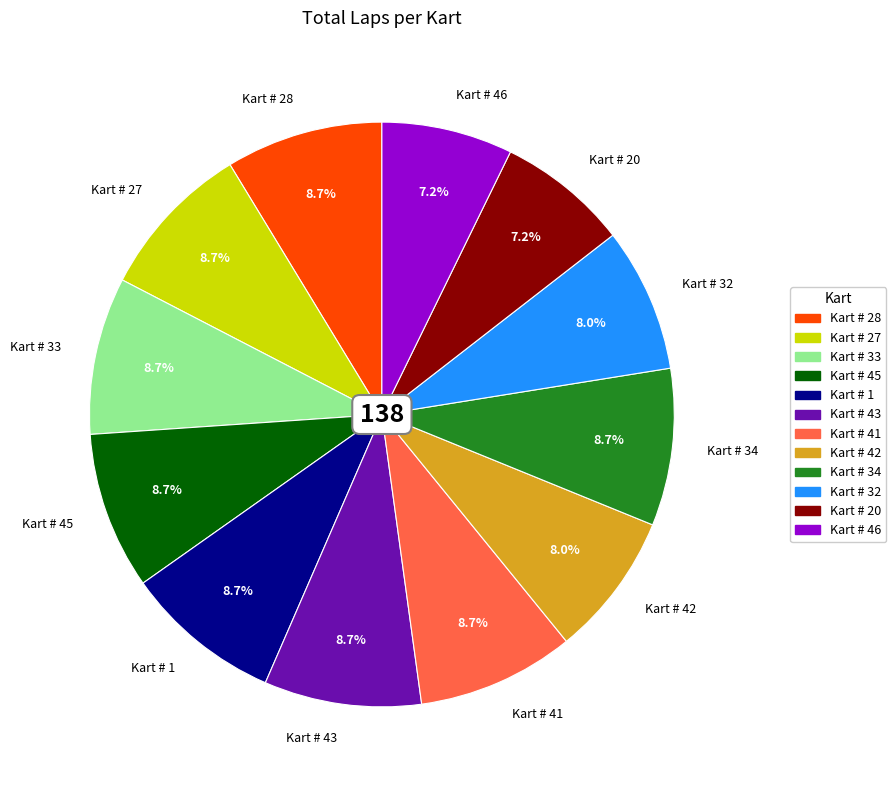

Is the sum of Kart # 33 and Kart # 45 greater than half?

No